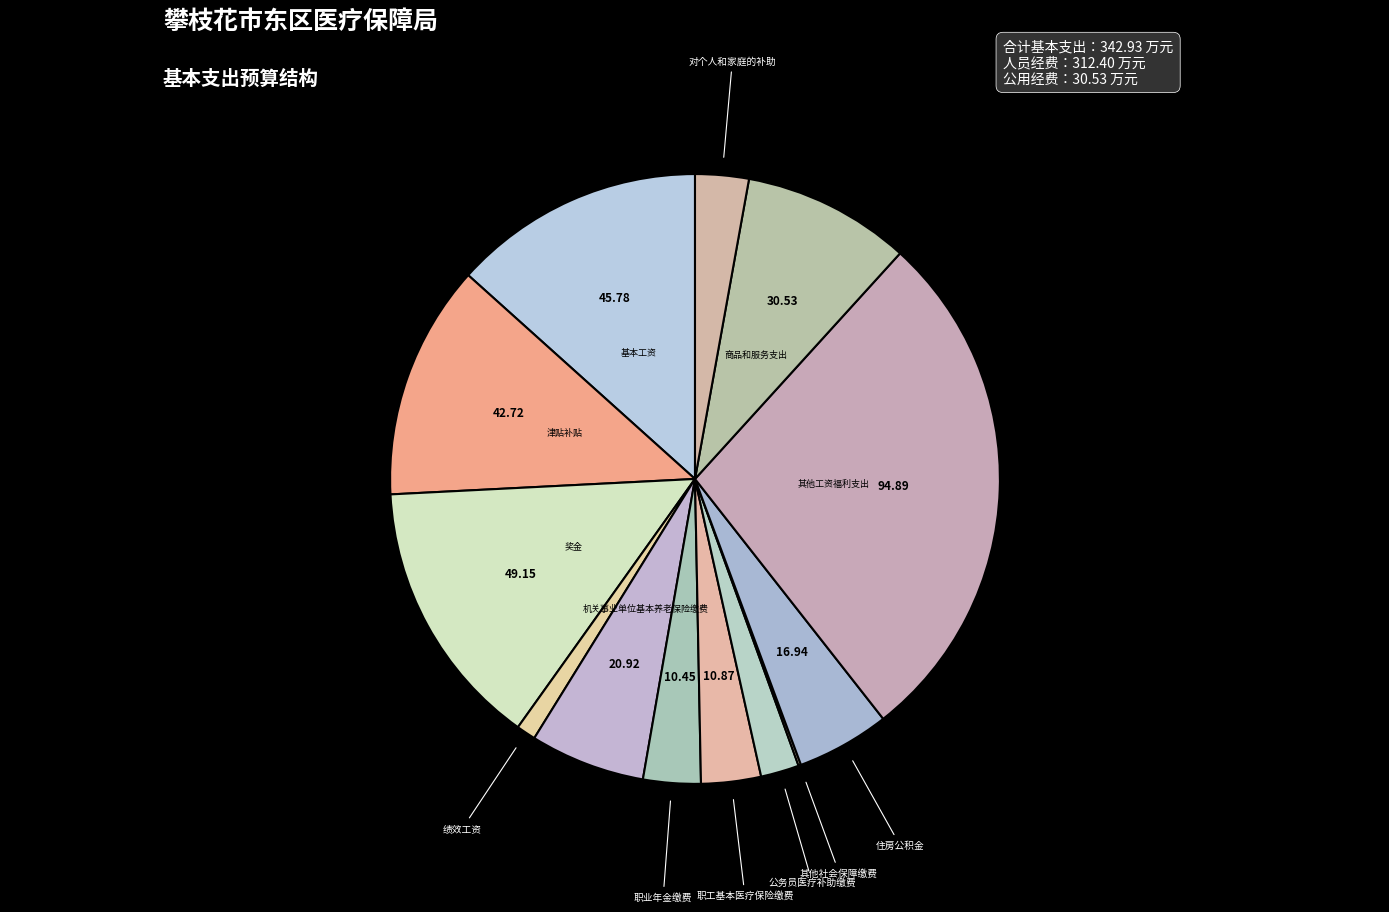

Which slice is the smallest?

其他社会保障缴费